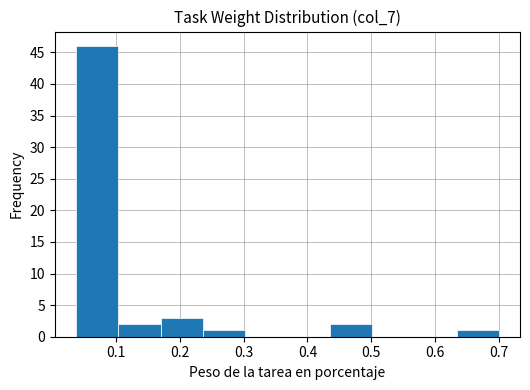

Reading left to right, transcribe this chart: for each bar, give the range it covers on the x-axis and its height. Neither the bar edges nor the heights are printed on the chart, so give them approximately, as read against the axes.

0.04 to 0.10: 46
0.10 to 0.17: 2
0.17 to 0.24: 3
0.24 to 0.30: 1
0.30 to 0.37: 0
0.37 to 0.43: 0
0.43 to 0.50: 2
0.50 to 0.57: 0
0.57 to 0.63: 0
0.63 to 0.70: 1